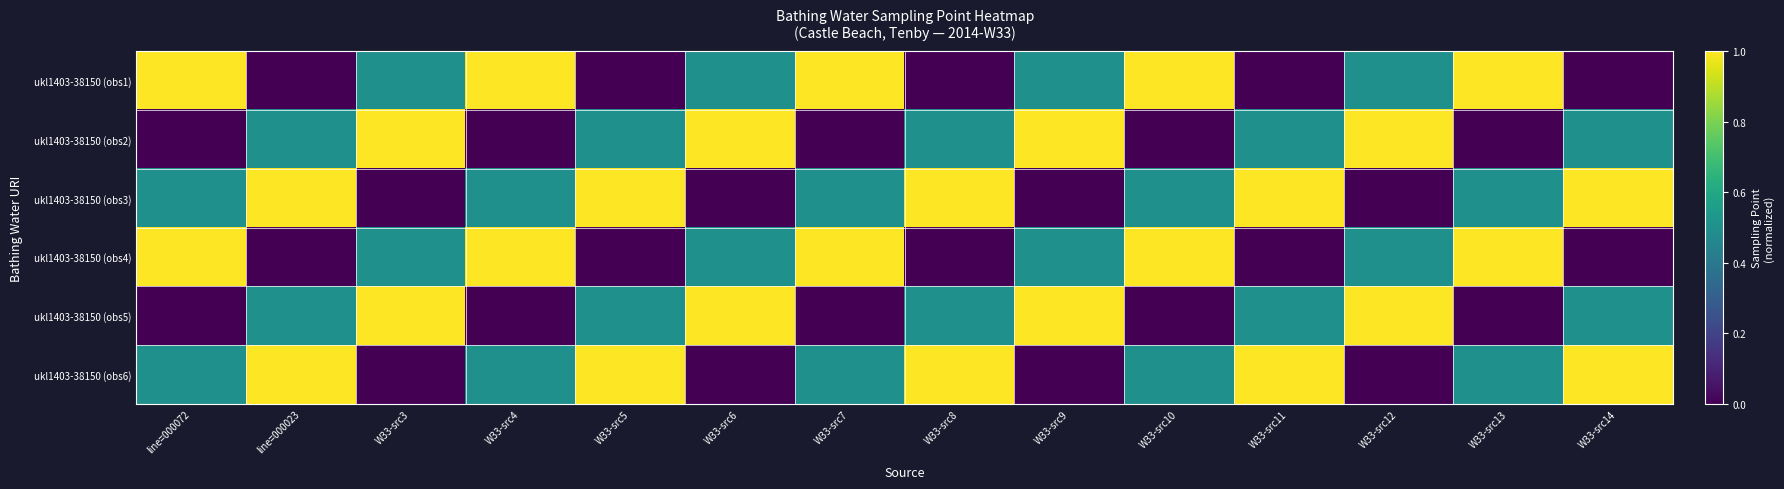

How many data points does each series have?

14